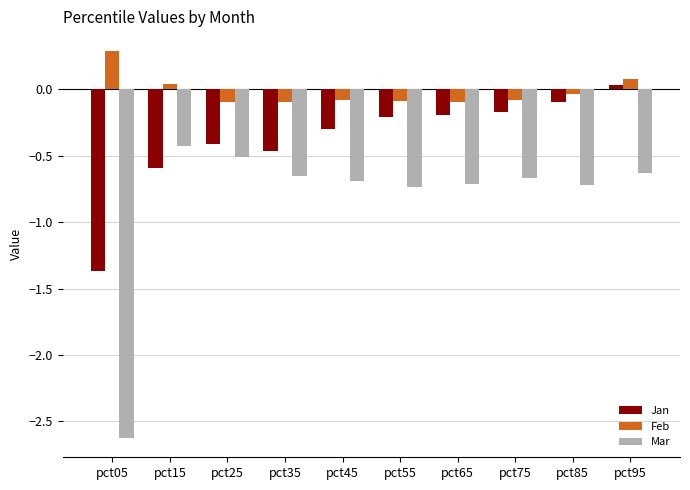

Are the bars horizontal?

No